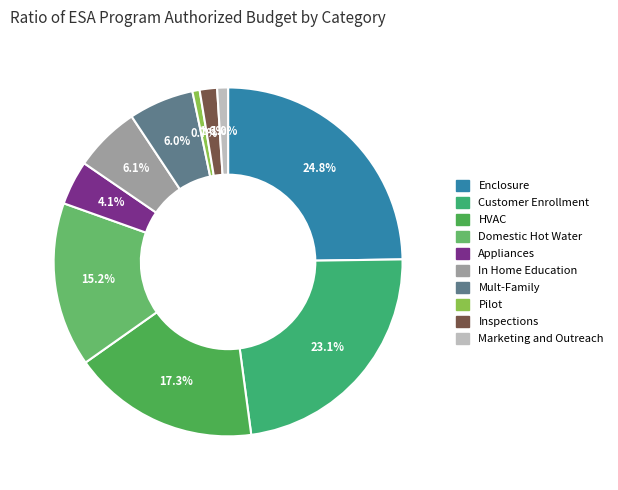

Does Inspections account for over 50% of the chart?

No